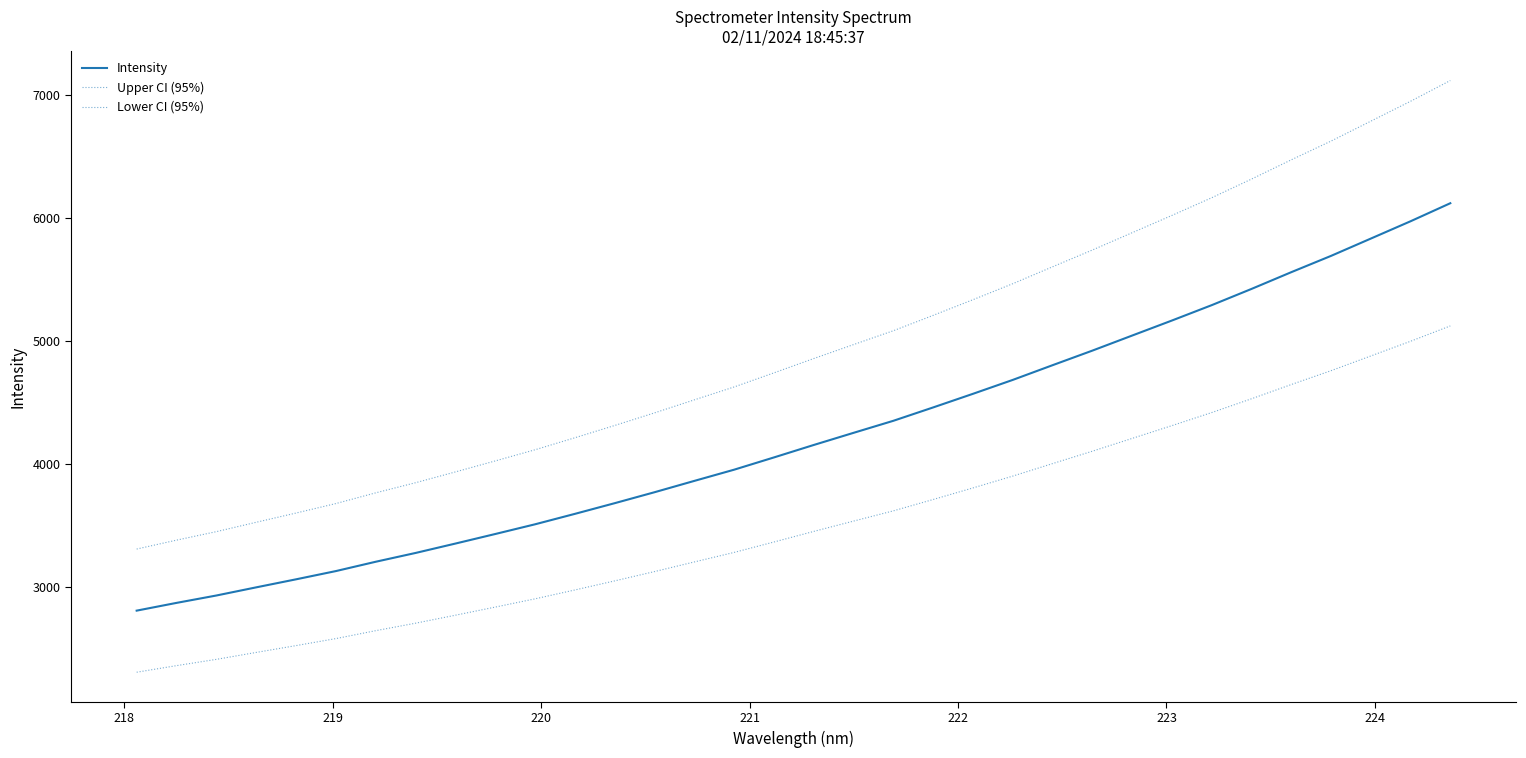

What is the label of the 4th point from the left?

220